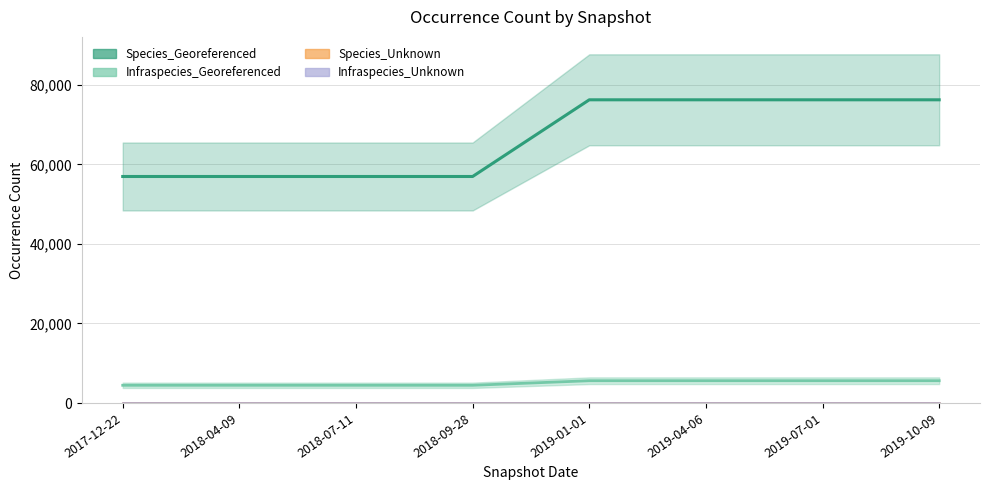

Reading left to right, what are all the values shown in this chart?

Species_Georeferenced: 2017-12-22=56974	2018-04-09=56974	2018-07-11=56974	2018-09-28=56974	2019-01-01=76264	2019-04-06=76264	2019-07-01=76264	2019-10-09=76264
Infraspecies_Georeferenced: 2017-12-22=4458	2018-04-09=4458	2018-07-11=4458	2018-09-28=4458	2019-01-01=5605	2019-04-06=5605	2019-07-01=5605	2019-10-09=5605